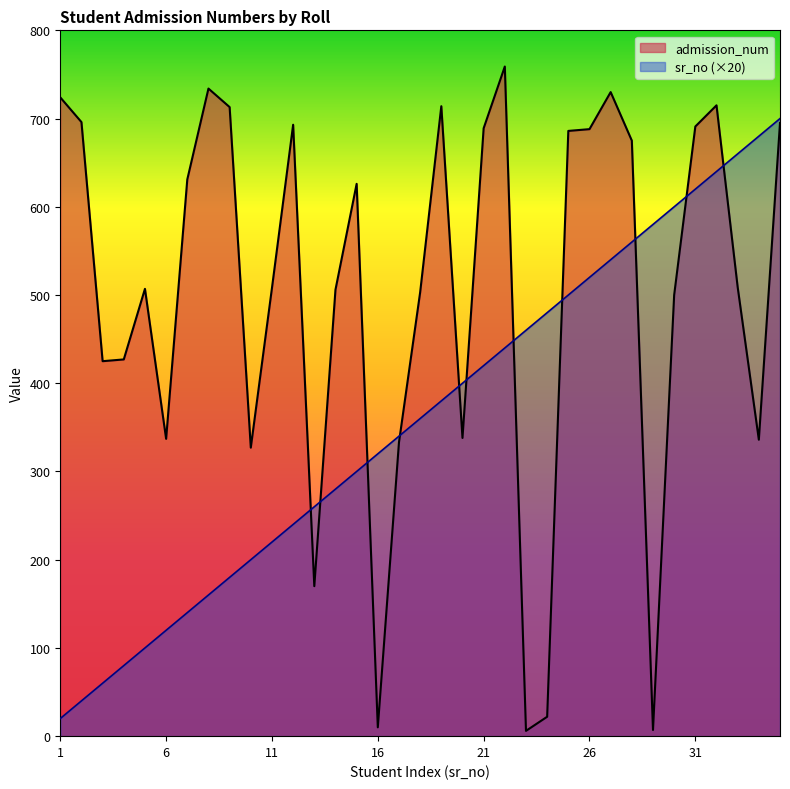

True or false: sr_no has more than 0 interior local peaks.

False